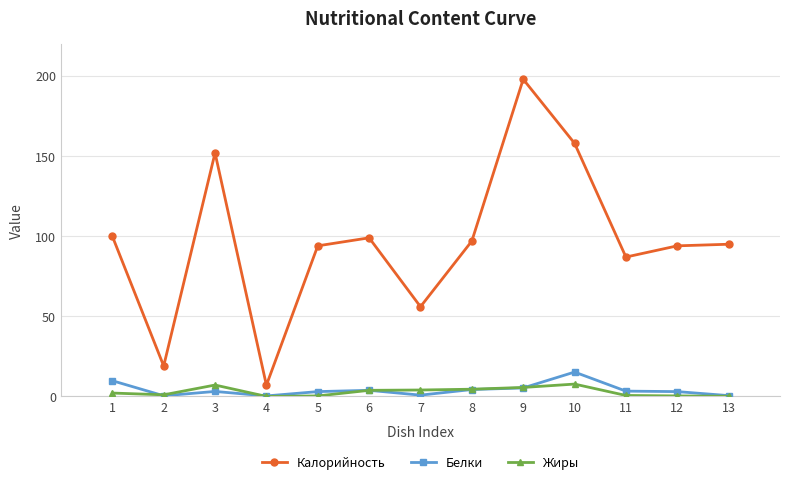

What is the sum of all Белки values?

52.8